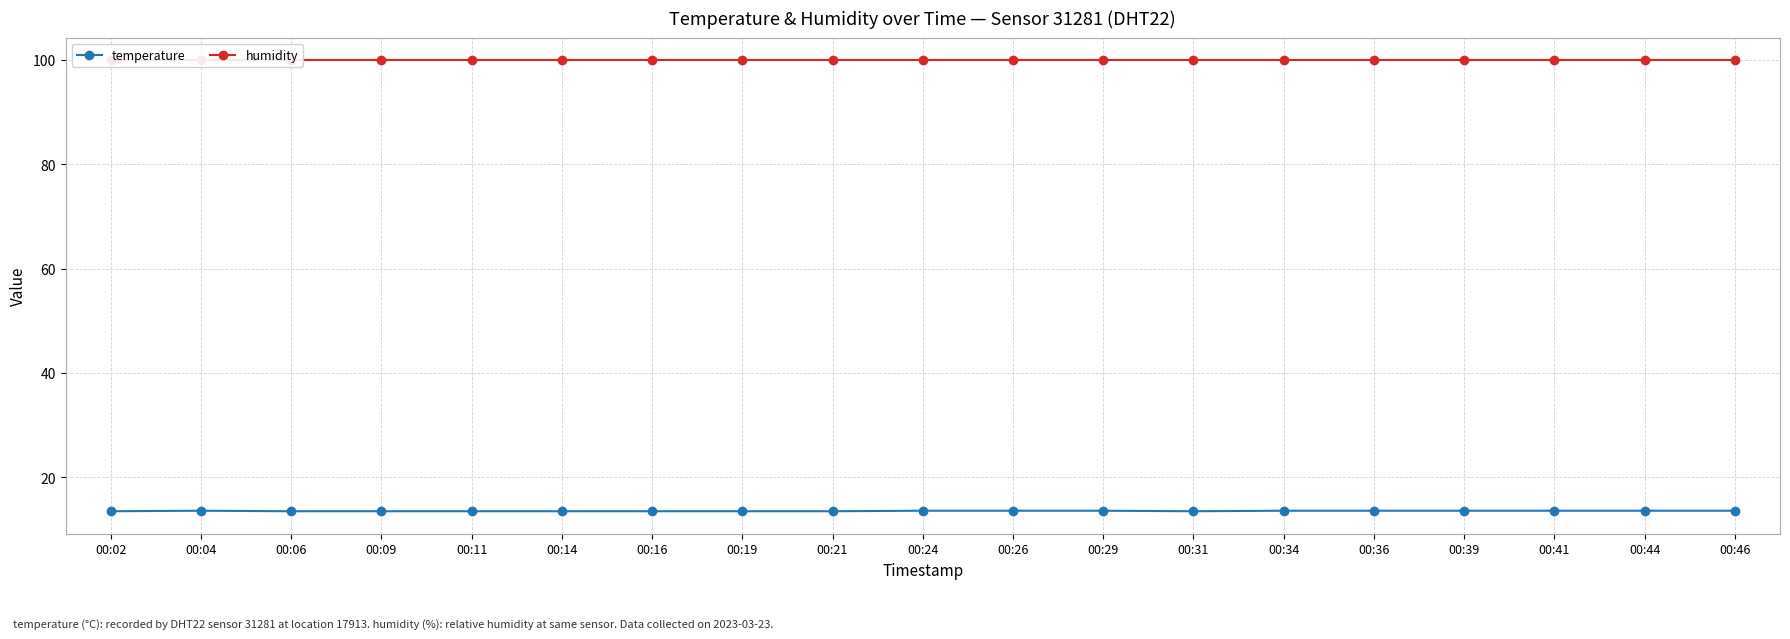

True or false: temperature and humidity intersect in this chart.

False